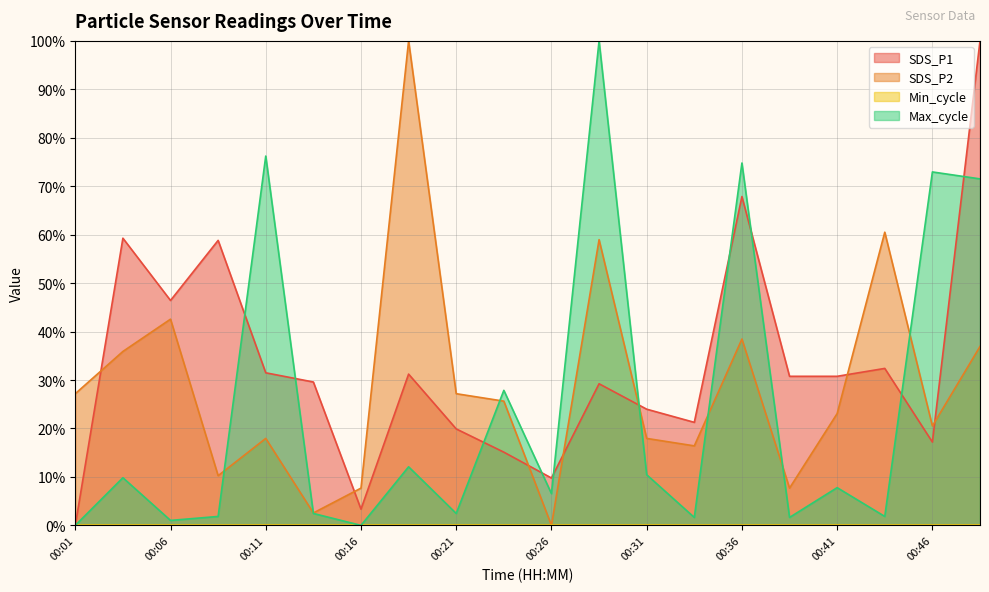

What is the total value across all series at 00:06?

90.0